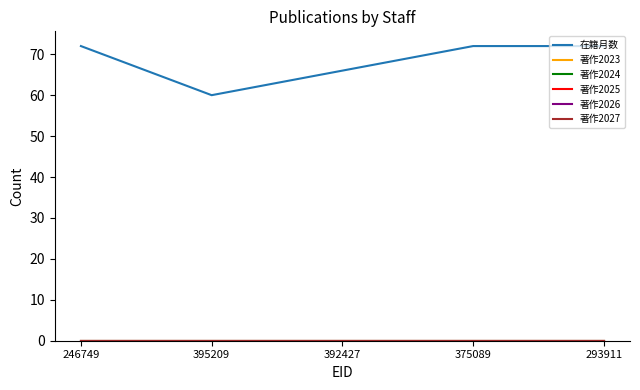

Is this an area chart (filled region under the line)?

No